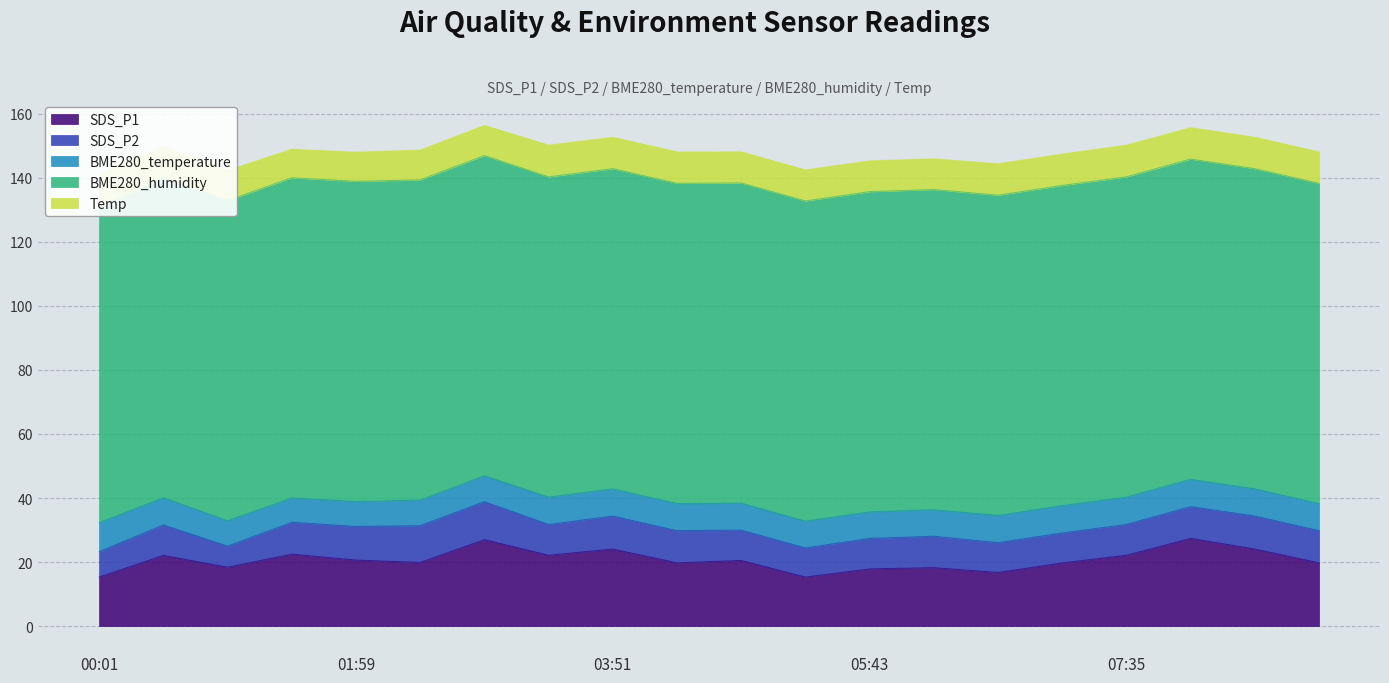

How many categories are shown in the chart?

20